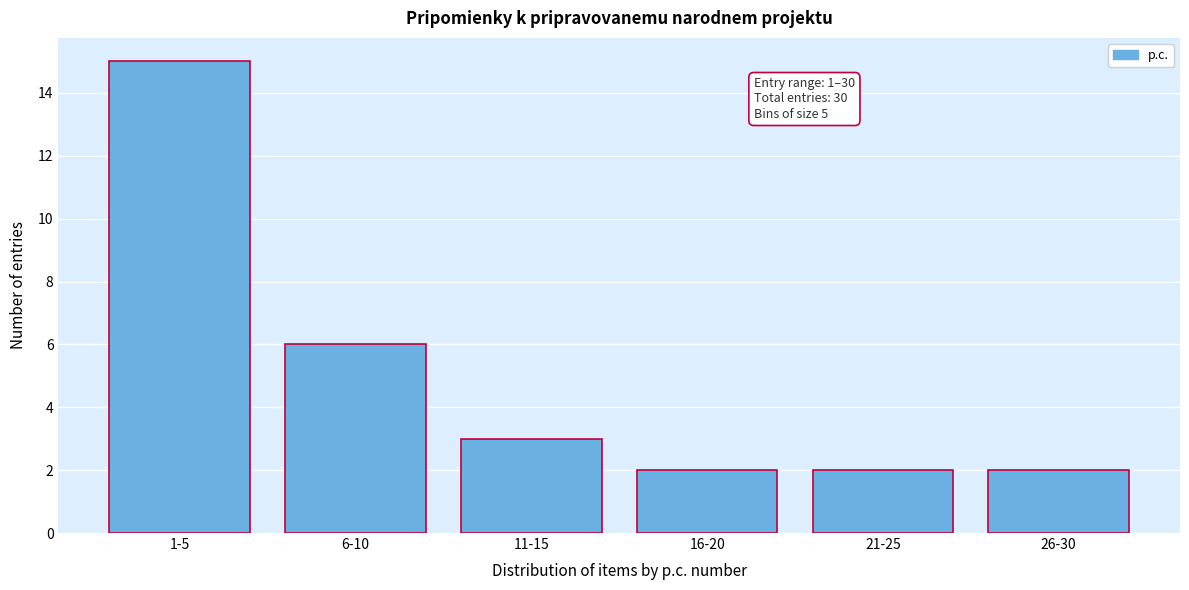

Reading right to left, what are all the values shown in this chart?

2	2	2	3	6	15